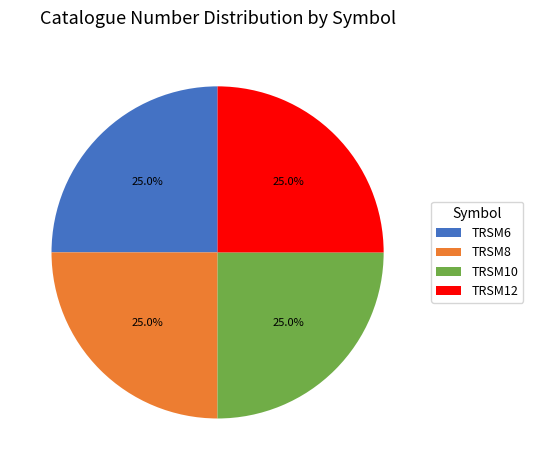

What portion of the pie excludes TRSM6?

75.0%